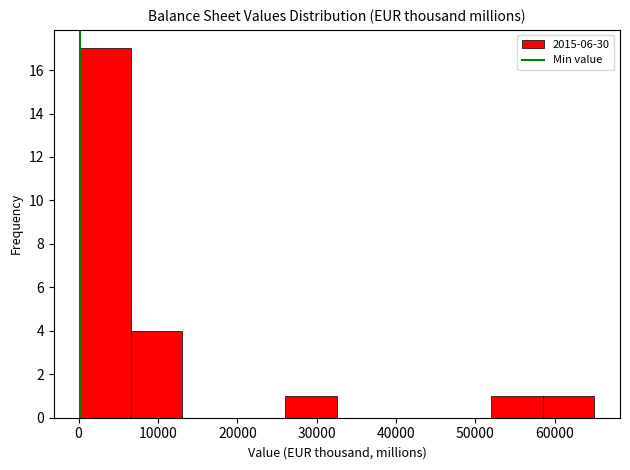

Reading left to right, list every bar in this chart as the range it spans on the x-axis followed by its height. Neither the bar edges nor the heights are printed on the chart, so give them approximately, as read against the axes.

0 to 7000: 17
7000 to 13000: 4
13000 to 20000: 0
20000 to 26000: 0
26000 to 33000: 1
33000 to 39000: 0
39000 to 46000: 0
46000 to 52000: 0
52000 to 58000: 1
58000 to 65000: 1